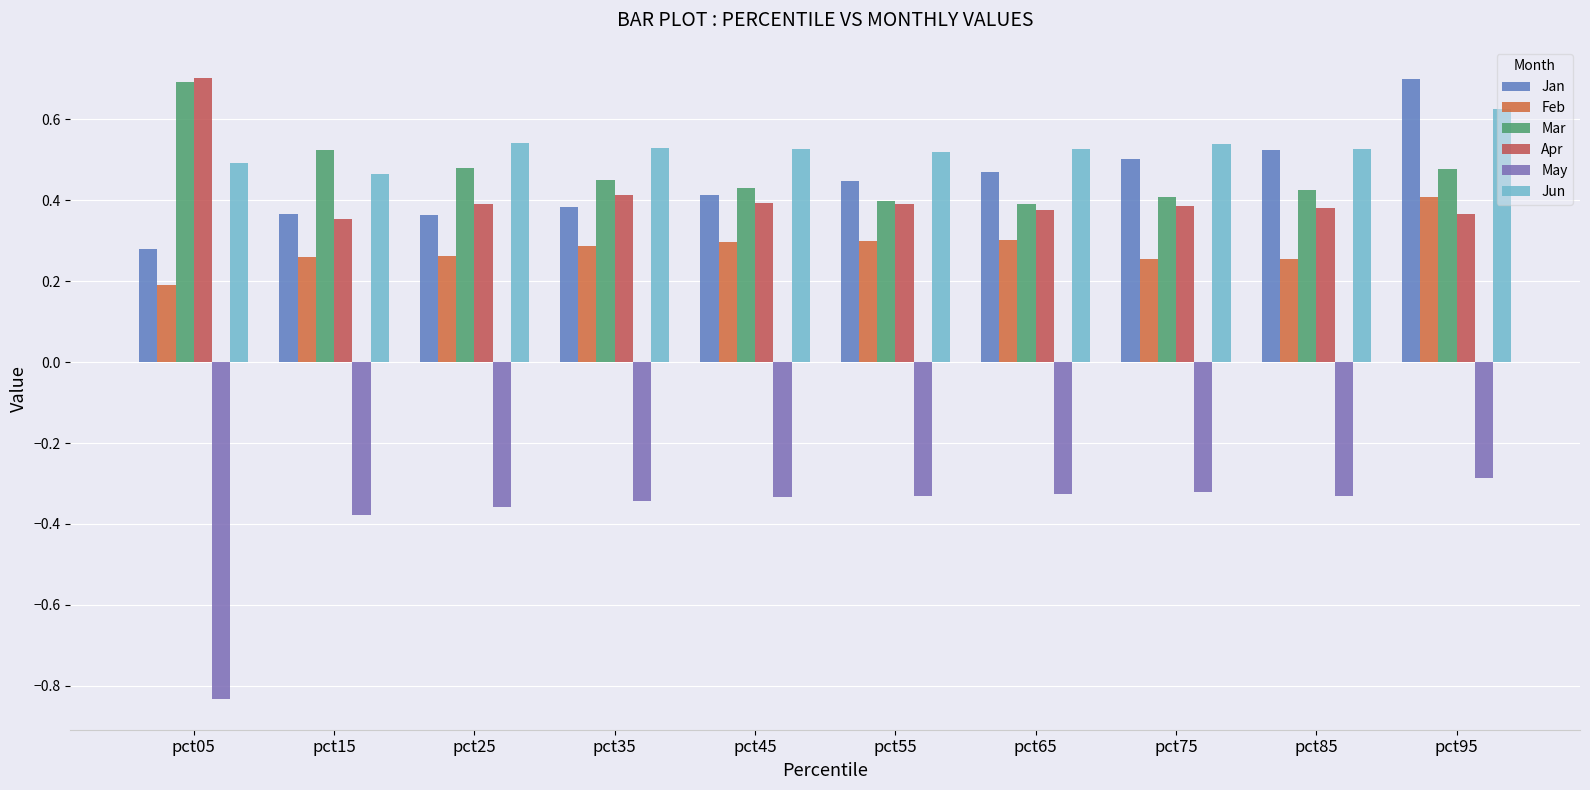

Is it true that Apr equals 0.4 at pct75?

True